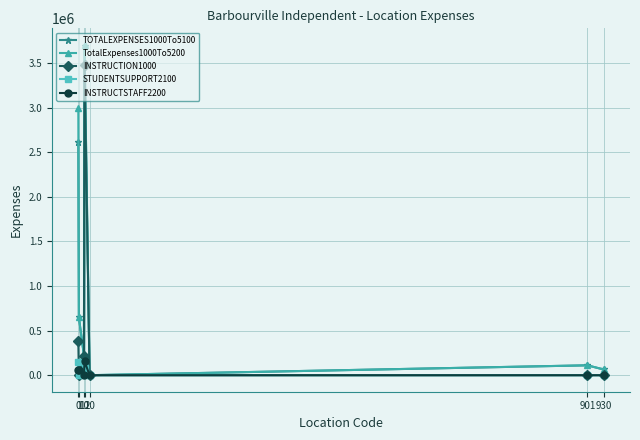

What value does the INSTRUCTION1000 series have at 11?

3477845.9